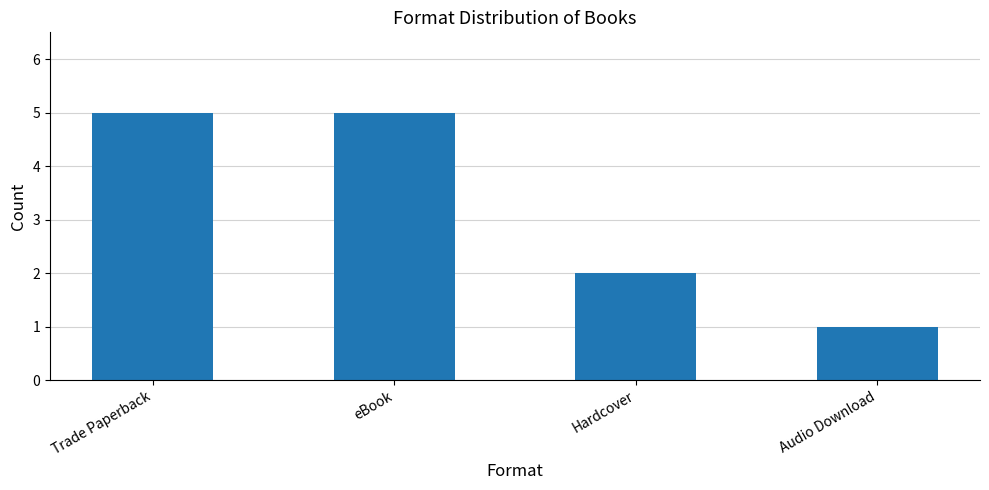

What is the change in value from Trade Paperback to Audio Download?

-4